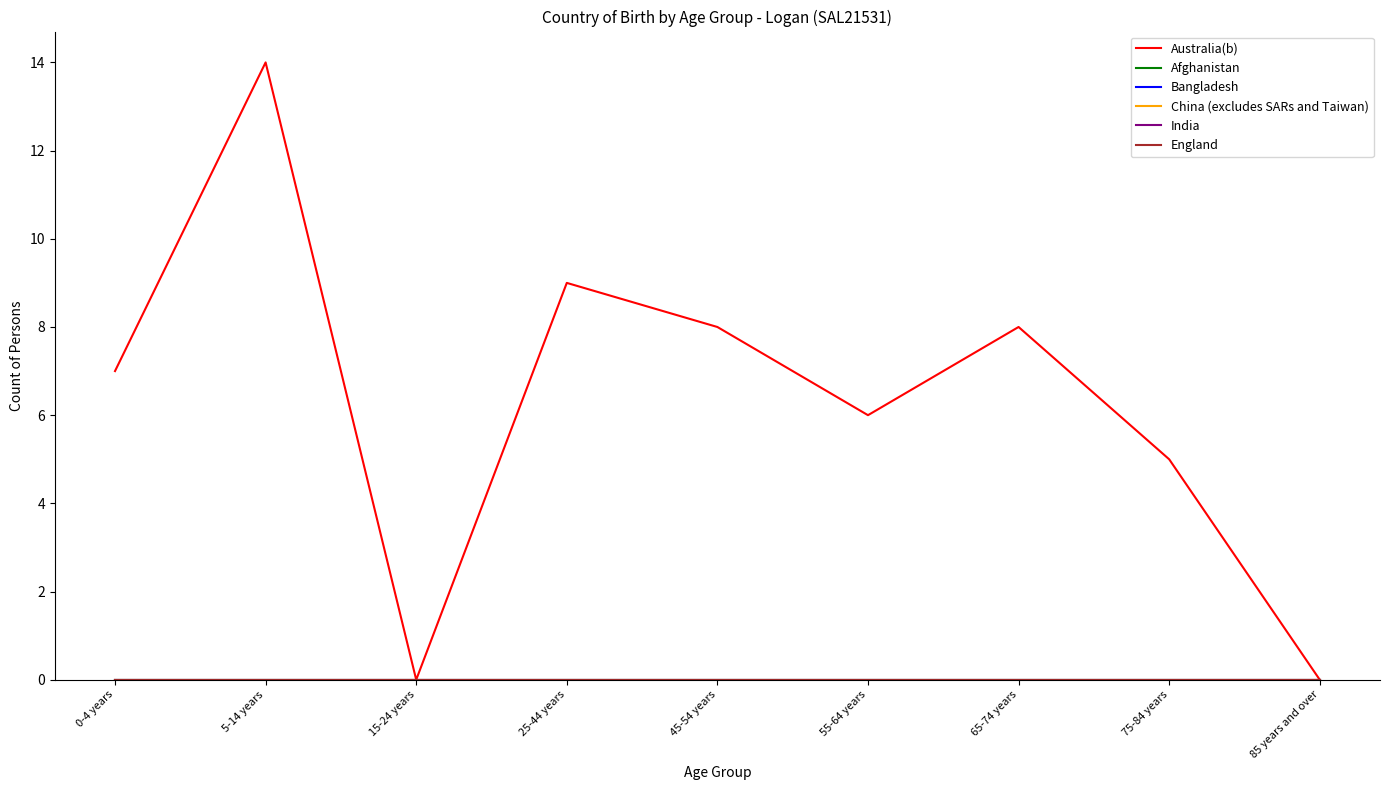

Reading left to right, transcribe all the data shown in this chart.

Australia(b): 0-4 years=7	5-14 years=14	15-24 years=0	25-44 years=9	45-54 years=8	55-64 years=6	65-74 years=8	75-84 years=5	85 years and over=0
Afghanistan: 0-4 years=0	5-14 years=0	15-24 years=0	25-44 years=0	45-54 years=0	55-64 years=0	65-74 years=0	75-84 years=0	85 years and over=0
Bangladesh: 0-4 years=0	5-14 years=0	15-24 years=0	25-44 years=0	45-54 years=0	55-64 years=0	65-74 years=0	75-84 years=0	85 years and over=0
China (excludes SARs and Taiwan): 0-4 years=0	5-14 years=0	15-24 years=0	25-44 years=0	45-54 years=0	55-64 years=0	65-74 years=0	75-84 years=0	85 years and over=0
India: 0-4 years=0	5-14 years=0	15-24 years=0	25-44 years=0	45-54 years=0	55-64 years=0	65-74 years=0	75-84 years=0	85 years and over=0
England: 0-4 years=0	5-14 years=0	15-24 years=0	25-44 years=0	45-54 years=0	55-64 years=0	65-74 years=0	75-84 years=0	85 years and over=0